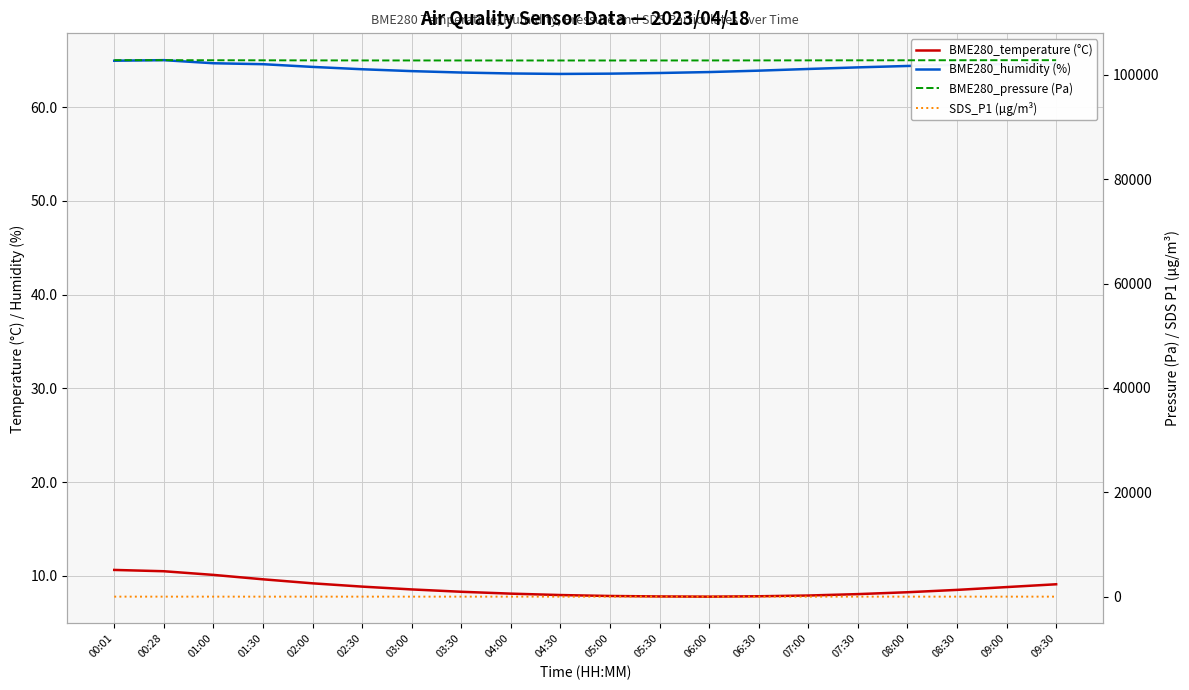

Does the chart display data point markers on the line(s)?

No